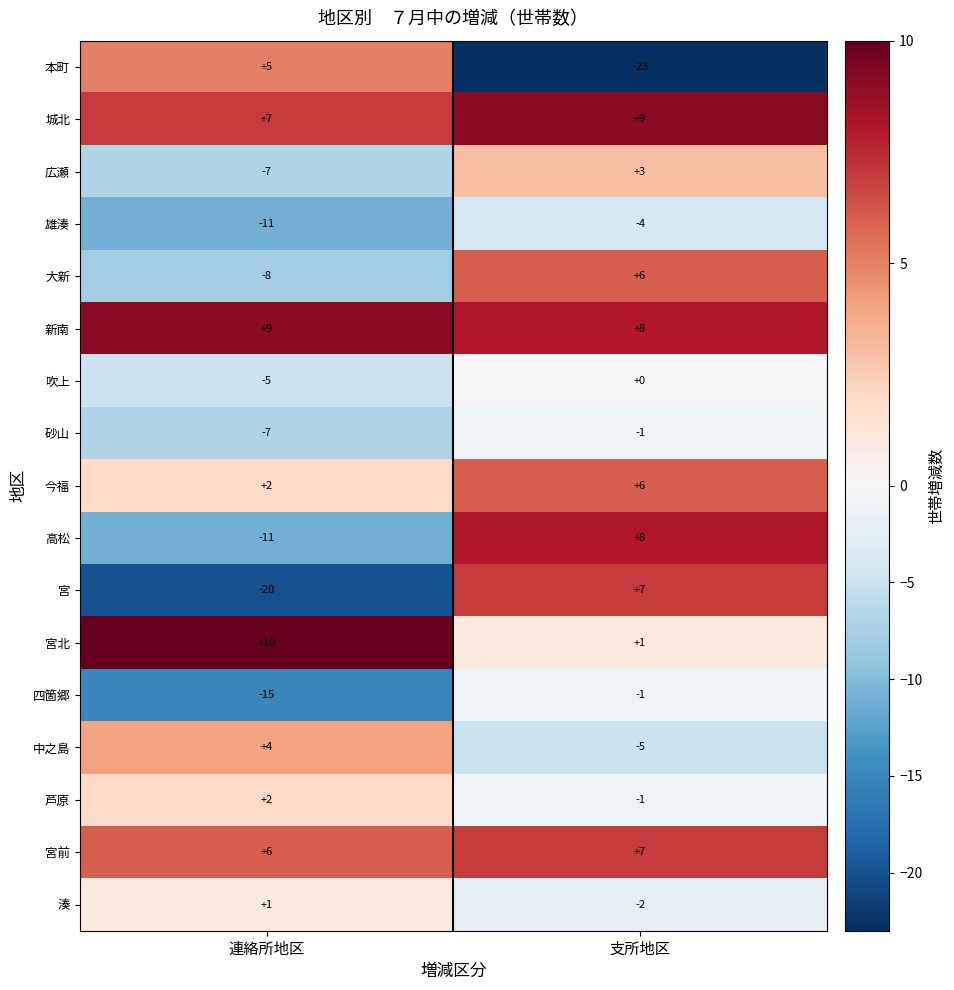

Is it true that 宮北 equals 2 at 連絡所地区?

False